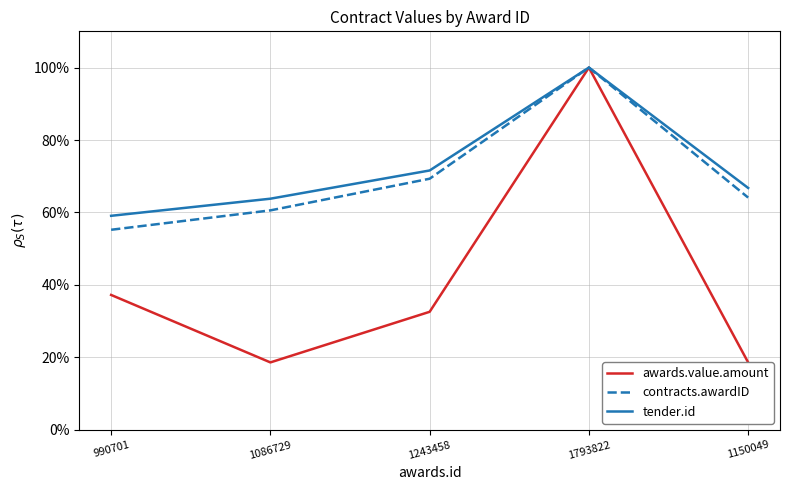

What is the difference between the awards.value.amount values at 990701 and 1793822?

62.8